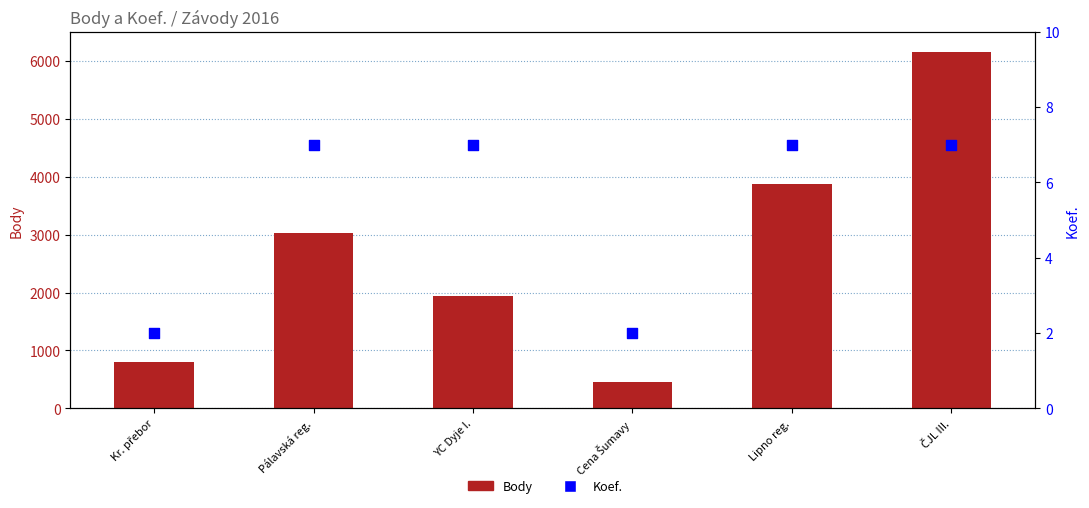

At how many categories does at least one series exceed 4042?

1